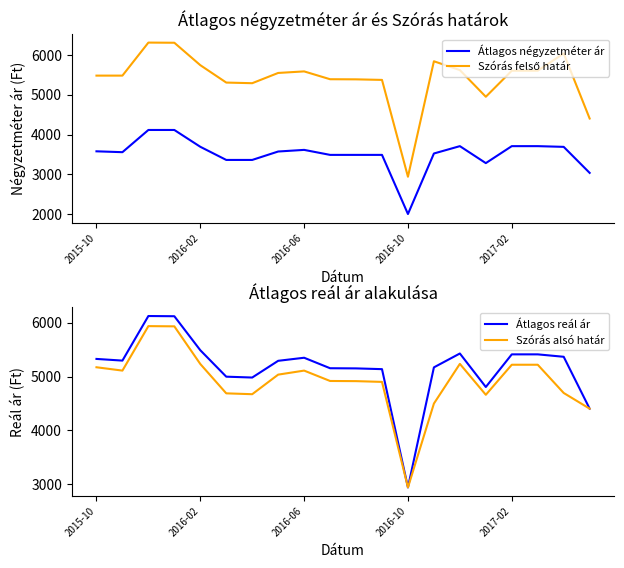

At which label does Szórás alsó határ reach its minimum?

2016-10